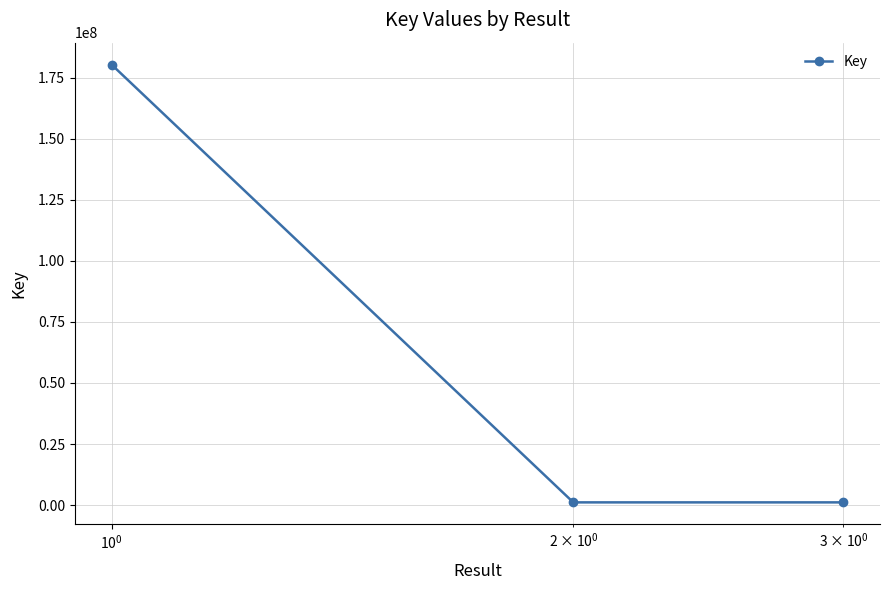

What is the difference between the maximum and minimum values?

179284144